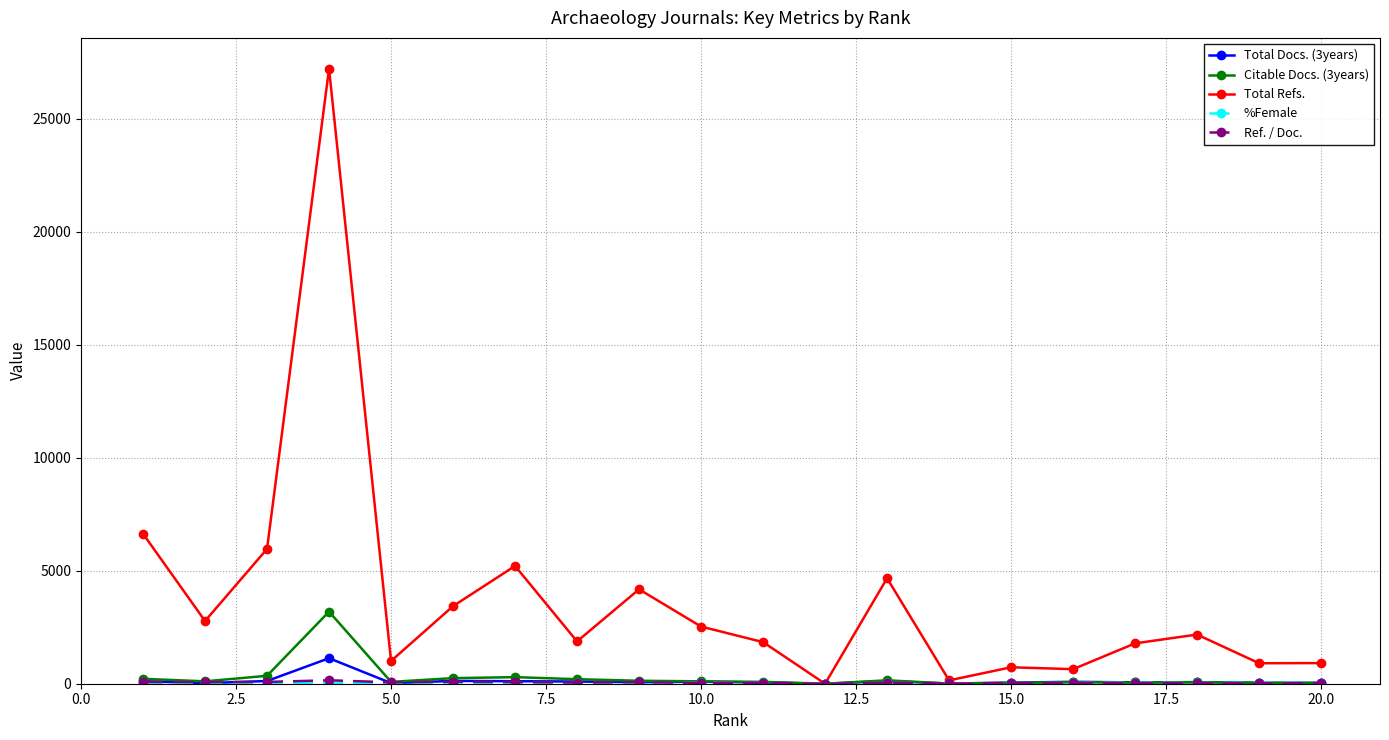

What is the greatest value displayed?

27214